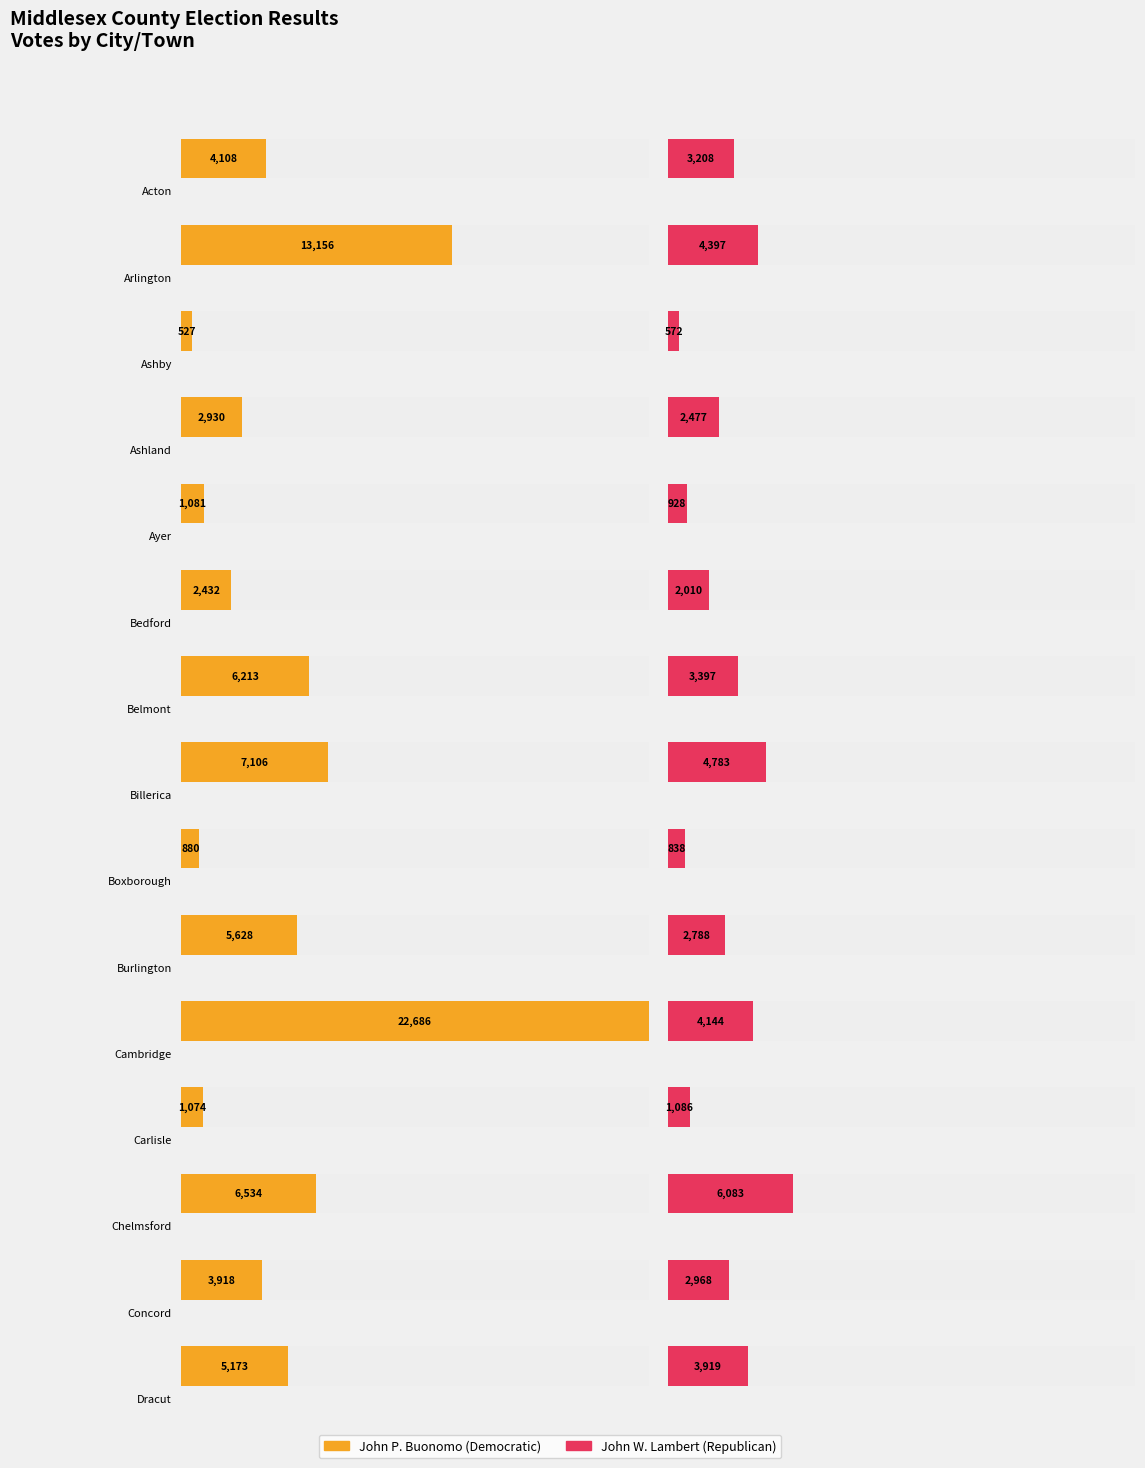

How many groups of bars are there?

15